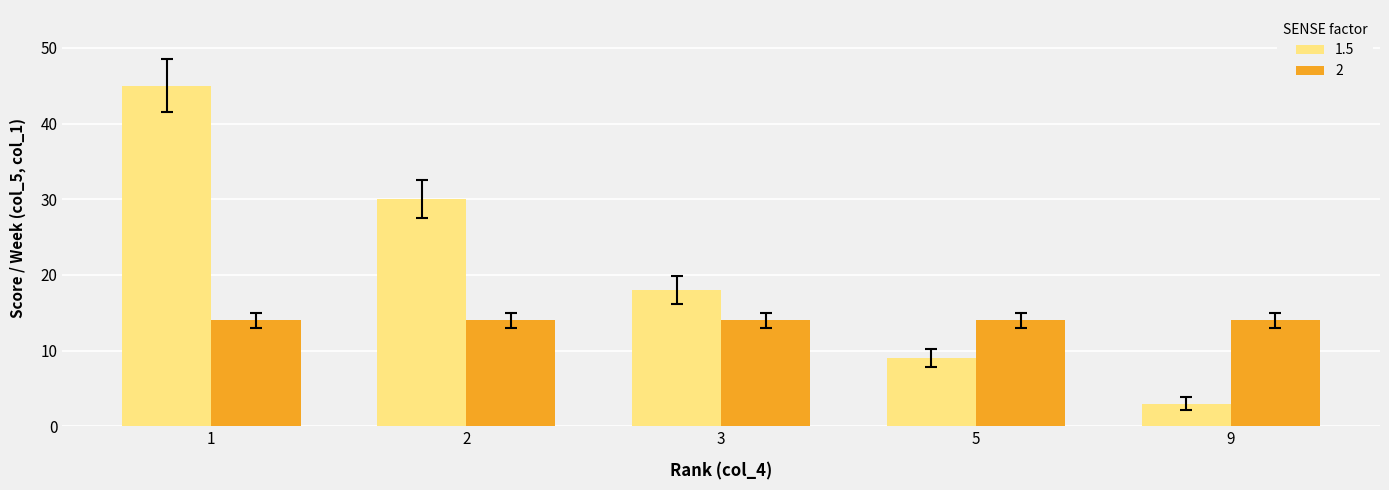

Which series changed the most between 2 and 9?

1.5